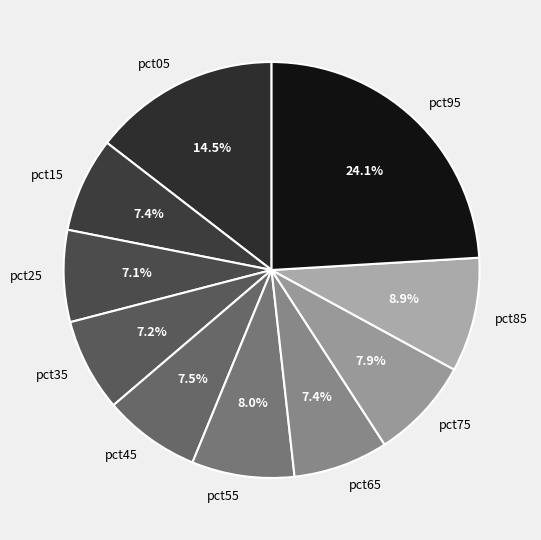

To the nearest percent, what percentage of the pie is pct85?

9%